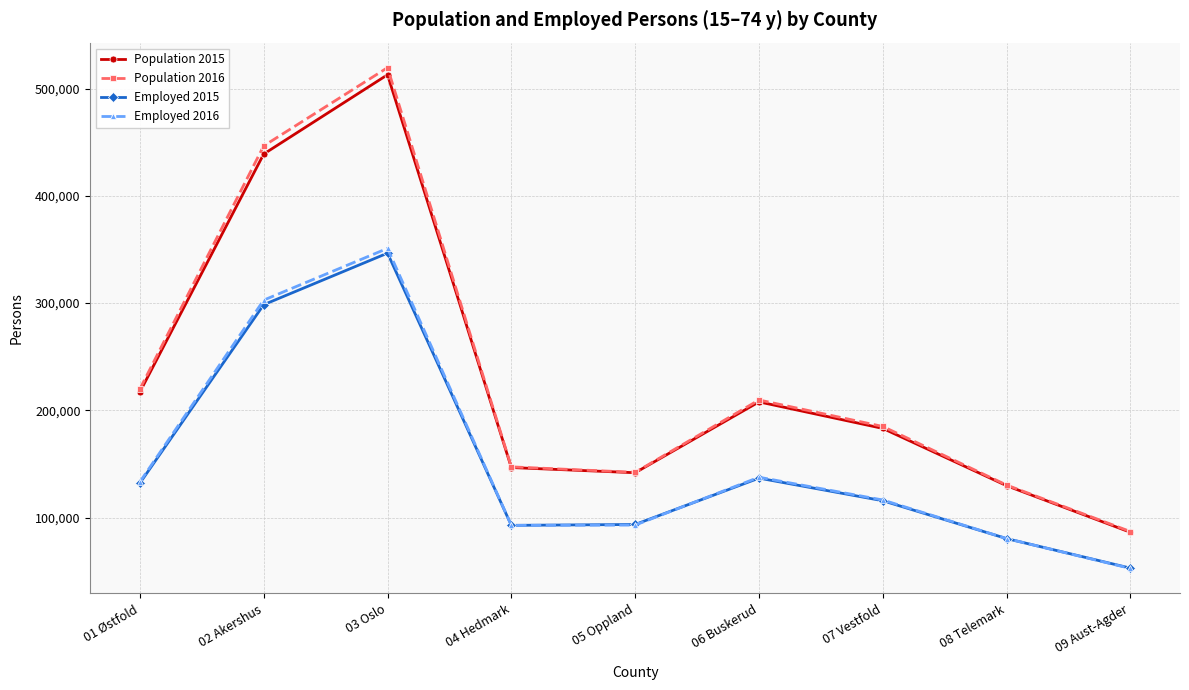

At which label does Population 2015 reach its peak?

03 Oslo